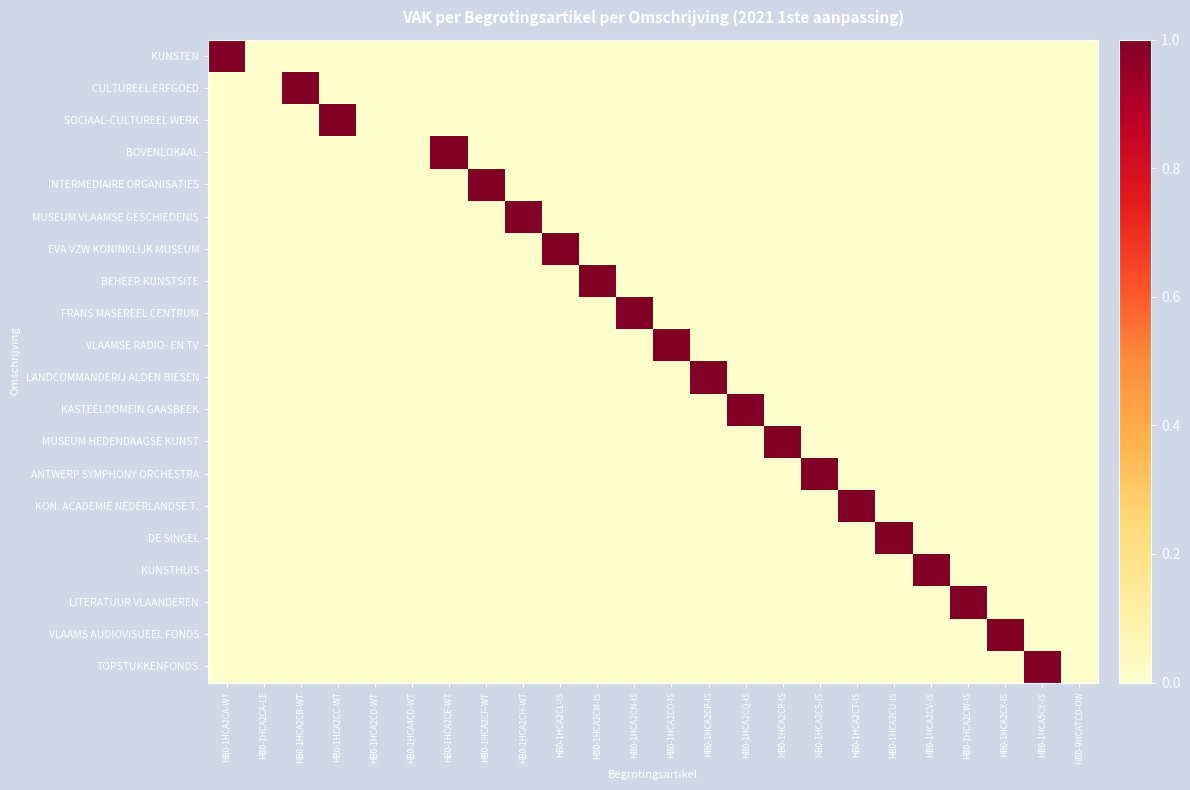

Which series has the largest range (max minus min)?

KUNSTEN